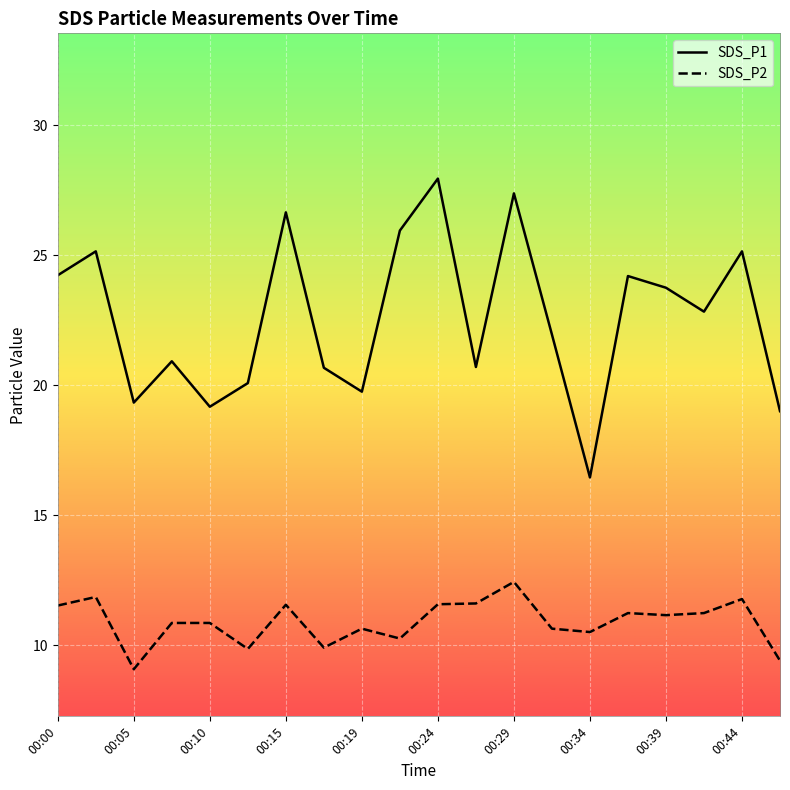

True or false: SDS_P2 has more than 2 points higher than both neighbors.

True